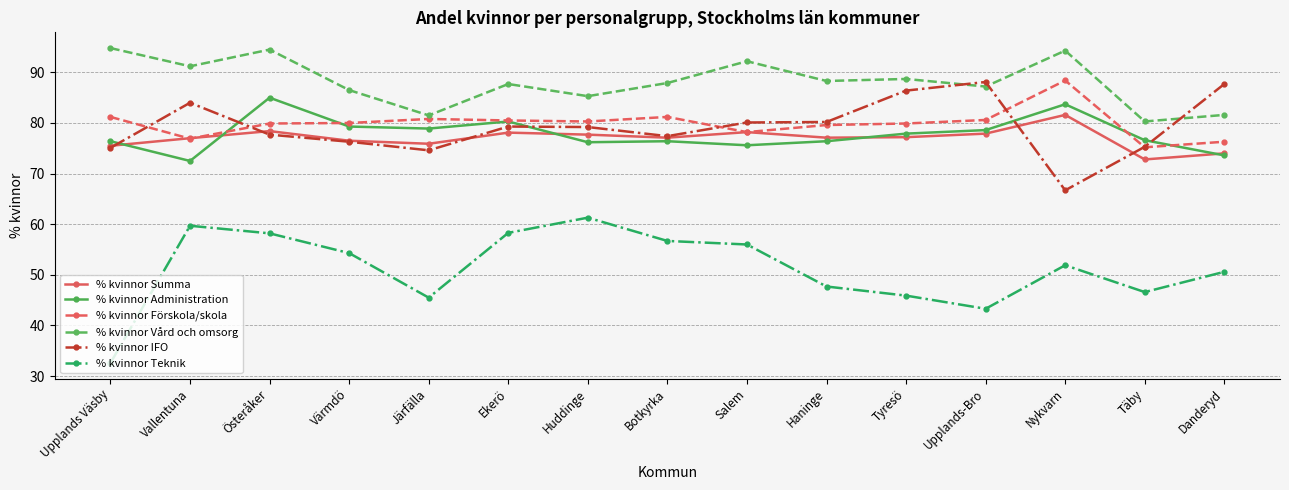

What is the difference between the highest and lowest values at Danderyd?

37.1